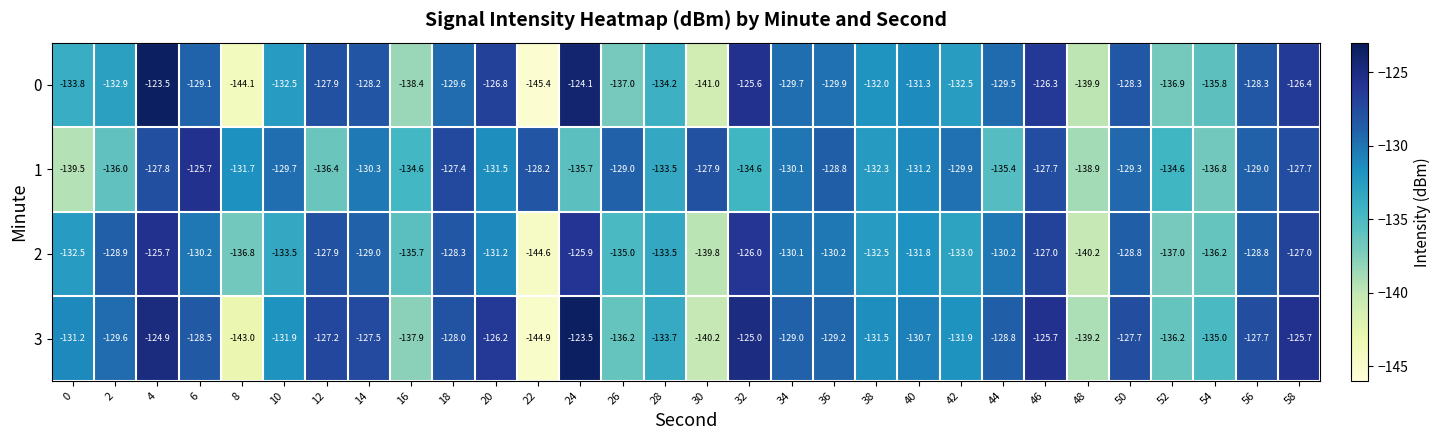

What is the approximate value of 3 at 30?

-140.2